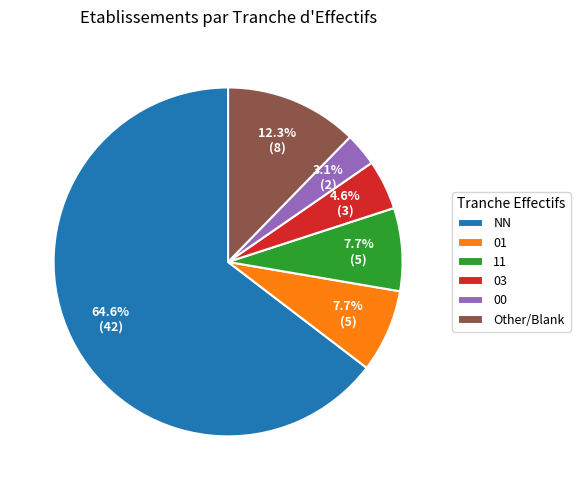

Which slice is the smallest?

00